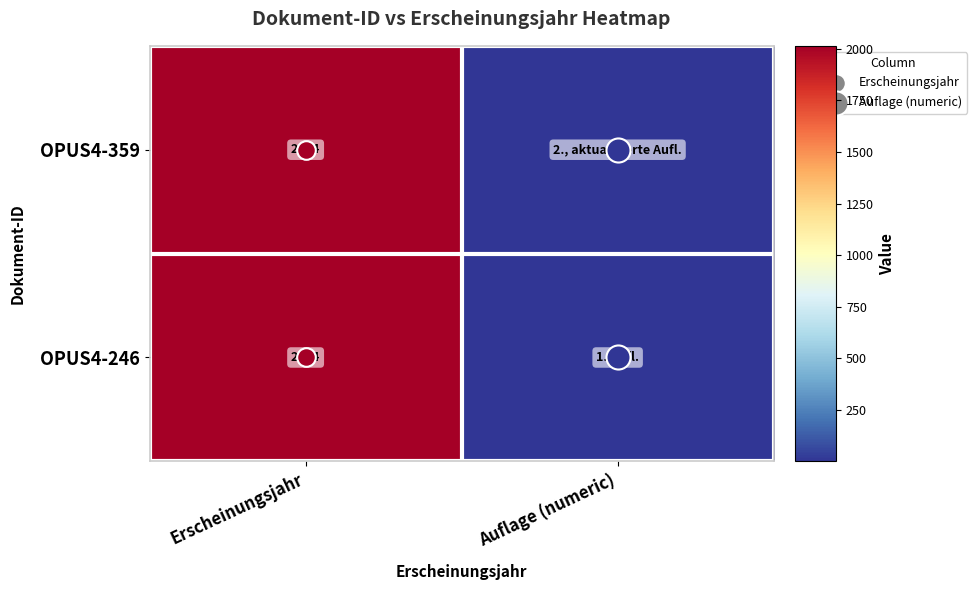

The value of OPUS4-359 at Erscheinungsjahr is 1092. True or false?

False